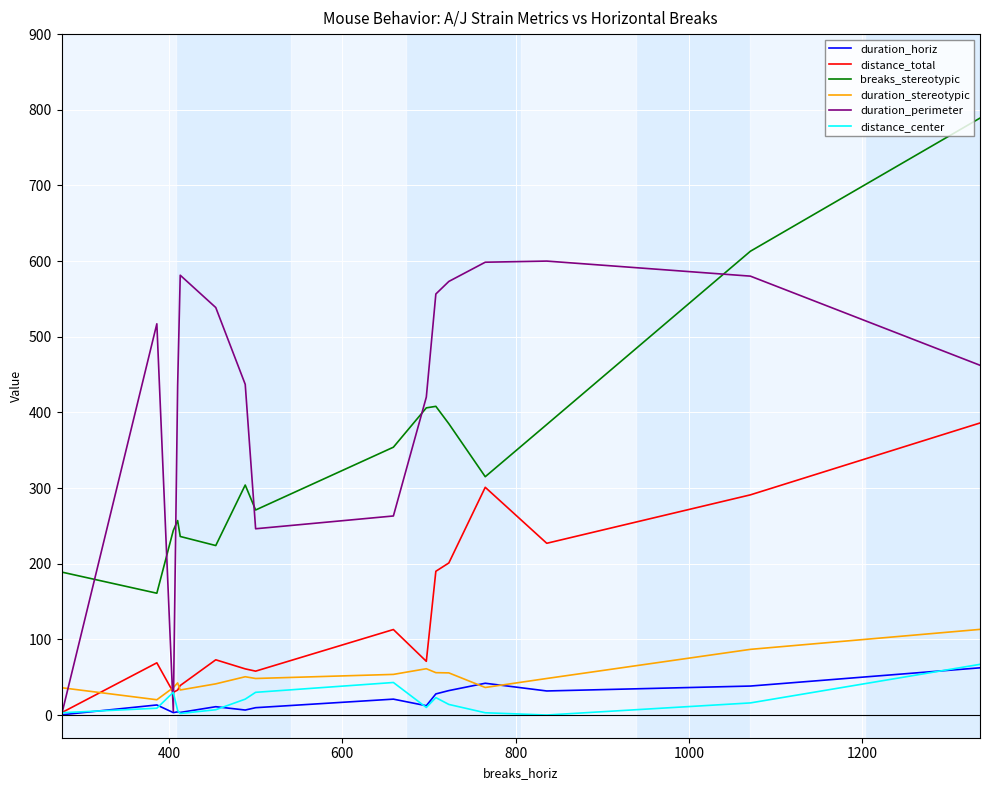

True or false: duration_stereotypic and breaks_stereotypic intersect in this chart.

False